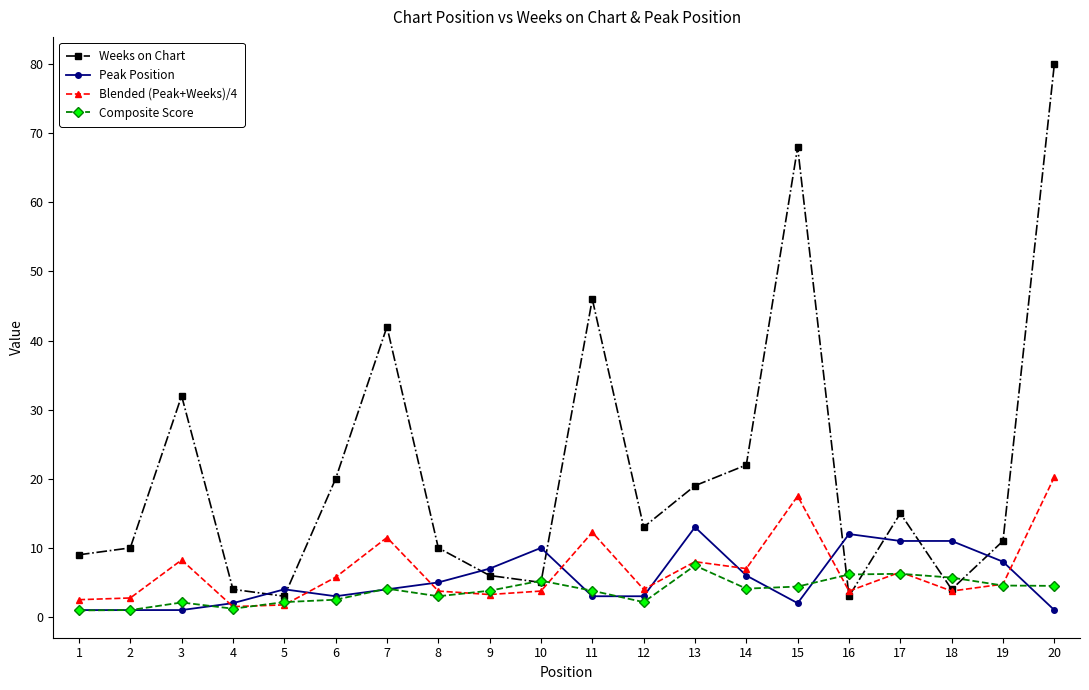

True or false: Blended (Peak+Weeks)/4 has more than 1 points higher than both neighbors.

True